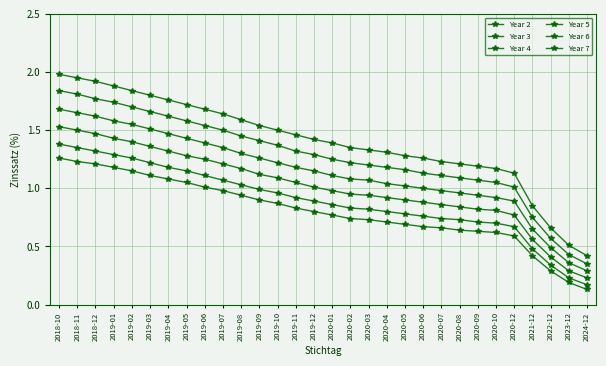

Reading right to left, transcribe all the data shown in this chart.

Year 2: 2024-12=0.1	2023-12=0.2	2022-12=0.3	2021-12=0.4	2020-12=0.6	2020-10=0.6	2020-09=0.6	2020-08=0.6	2020-07=0.7	2020-06=0.7	2020-05=0.7	2020-04=0.7	2020-03=0.7	2020-02=0.7	2020-01=0.8	2019-12=0.8	2019-11=0.8	2019-10=0.9	2019-09=0.9	2019-08=0.9	2019-07=1.0	2019-06=1.0	2019-05=1.1	2019-04=1.1	2019-03=1.1	2019-02=1.1	2019-01=1.2	2018-12=1.2	2018-11=1.2	2018-10=1.3
Year 3: 2024-12=0.2	2023-12=0.2	2022-12=0.3	2021-12=0.5	2020-12=0.7	2020-10=0.7	2020-09=0.7	2020-08=0.7	2020-07=0.7	2020-06=0.8	2020-05=0.8	2020-04=0.8	2020-03=0.8	2020-02=0.8	2020-01=0.9	2019-12=0.9	2019-11=0.9	2019-10=1.0	2019-09=1.0	2019-08=1.0	2019-07=1.1	2019-06=1.1	2019-05=1.1	2019-04=1.2	2019-03=1.2	2019-02=1.3	2019-01=1.3	2018-12=1.3	2018-11=1.4	2018-10=1.4
Year 4: 2024-12=0.2	2023-12=0.3	2022-12=0.4	2021-12=0.6	2020-12=0.8	2020-10=0.8	2020-09=0.8	2020-08=0.8	2020-07=0.9	2020-06=0.9	2020-05=0.9	2020-04=0.9	2020-03=0.9	2020-02=0.9	2020-01=1.0	2019-12=1.0	2019-11=1.1	2019-10=1.1	2019-09=1.1	2019-08=1.2	2019-07=1.2	2019-06=1.2	2019-05=1.3	2019-04=1.3	2019-03=1.4	2019-02=1.4	2019-01=1.4	2018-12=1.5	2018-11=1.5	2018-10=1.5
Year 5: 2024-12=0.3	2023-12=0.4	2022-12=0.5	2021-12=0.7	2020-12=0.9	2020-10=0.9	2020-09=0.9	2020-08=1.0	2020-07=1.0	2020-06=1.0	2020-05=1.0	2020-04=1.0	2020-03=1.1	2020-02=1.1	2020-01=1.1	2019-12=1.1	2019-11=1.2	2019-10=1.2	2019-09=1.3	2019-08=1.3	2019-07=1.4	2019-06=1.4	2019-05=1.4	2019-04=1.5	2019-03=1.5	2019-02=1.6	2019-01=1.6	2018-12=1.6	2018-11=1.6	2018-10=1.7
Year 6: 2024-12=0.3	2023-12=0.4	2022-12=0.6	2021-12=0.8	2020-12=1.0	2020-10=1.1	2020-09=1.1	2020-08=1.1	2020-07=1.1	2020-06=1.1	2020-05=1.2	2020-04=1.2	2020-03=1.2	2020-02=1.2	2020-01=1.2	2019-12=1.3	2019-11=1.3	2019-10=1.4	2019-09=1.4	2019-08=1.4	2019-07=1.5	2019-06=1.5	2019-05=1.6	2019-04=1.6	2019-03=1.7	2019-02=1.7	2019-01=1.7	2018-12=1.8	2018-11=1.8	2018-10=1.8
Year 7: 2024-12=0.4	2023-12=0.5	2022-12=0.7	2021-12=0.8	2020-12=1.1	2020-10=1.2	2020-09=1.2	2020-08=1.2	2020-07=1.2	2020-06=1.3	2020-05=1.3	2020-04=1.3	2020-03=1.3	2020-02=1.4	2020-01=1.4	2019-12=1.4	2019-11=1.5	2019-10=1.5	2019-09=1.5	2019-08=1.6	2019-07=1.6	2019-06=1.7	2019-05=1.7	2019-04=1.8	2019-03=1.8	2019-02=1.8	2019-01=1.9	2018-12=1.9	2018-11=1.9	2018-10=2.0